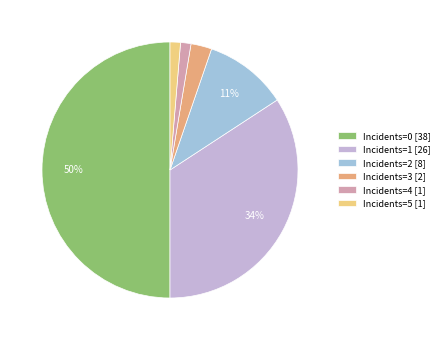

To the nearest percent, what is the average slice percentage?

17%